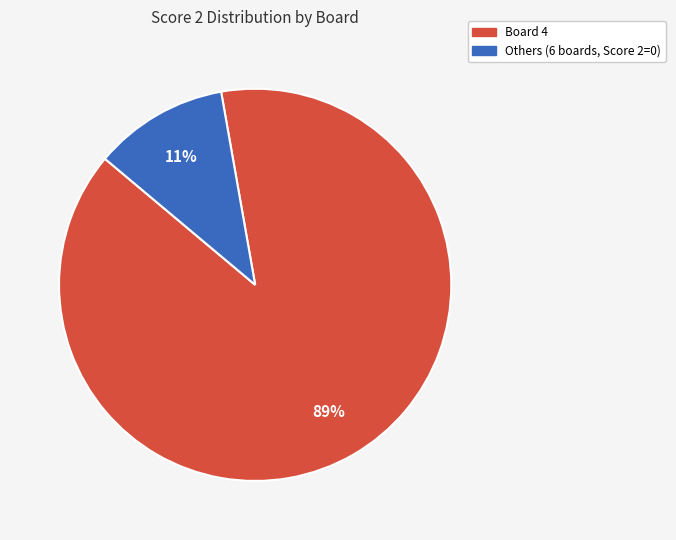

To the nearest percent, what is the difference between the largest and smallest slice percentages?

78%